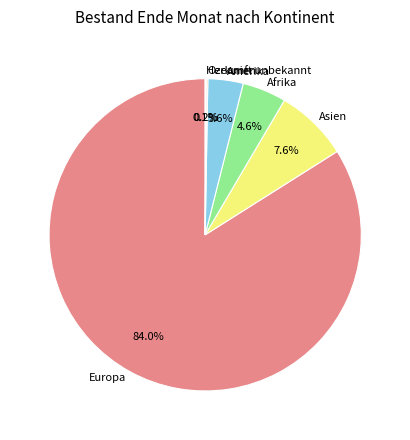

To the nearest percent, what is the difference between the largest and smallest slice percentages?

84%